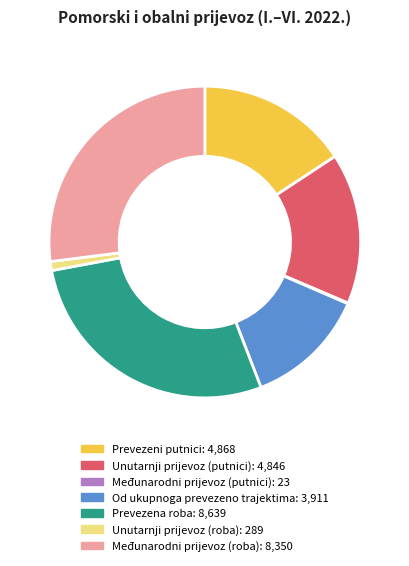

The Unutarnji prijevoz (roba) slice represents 7% of the pie. True or false?

False